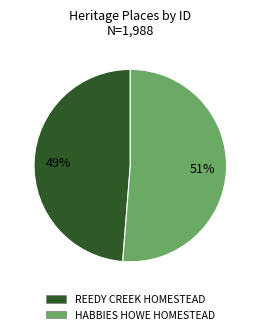

To the nearest percent, what is the average slice percentage?

50%